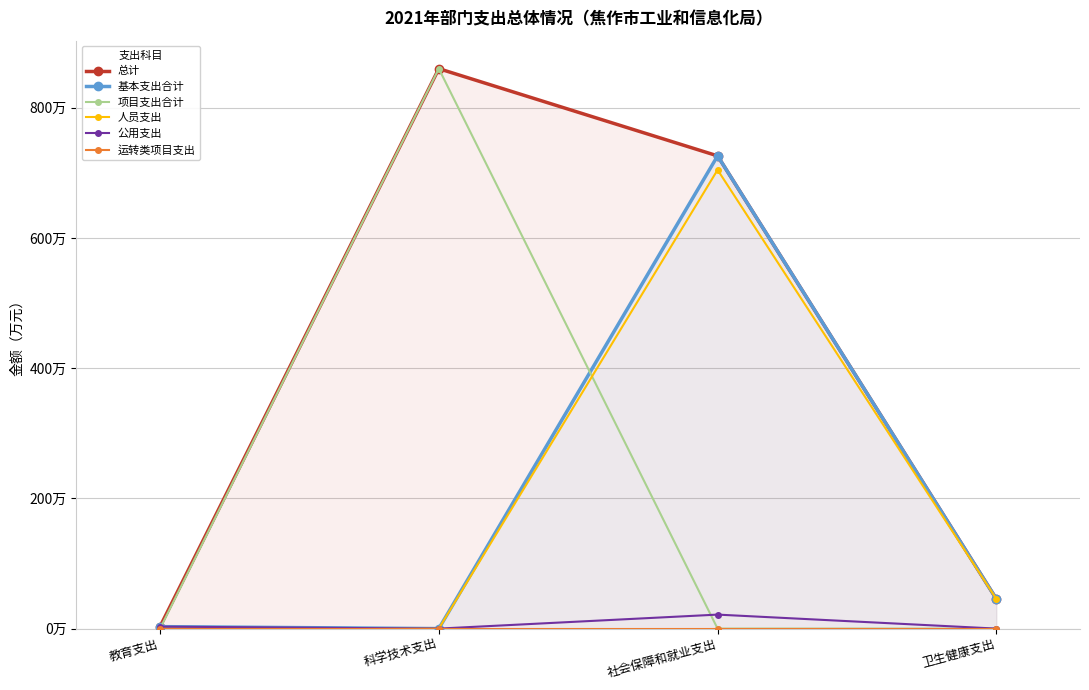

What are all the series names shown in the legend?

总计, 基本支出合计, 项目支出合计, 人员支出, 公用支出, 运转类项目支出